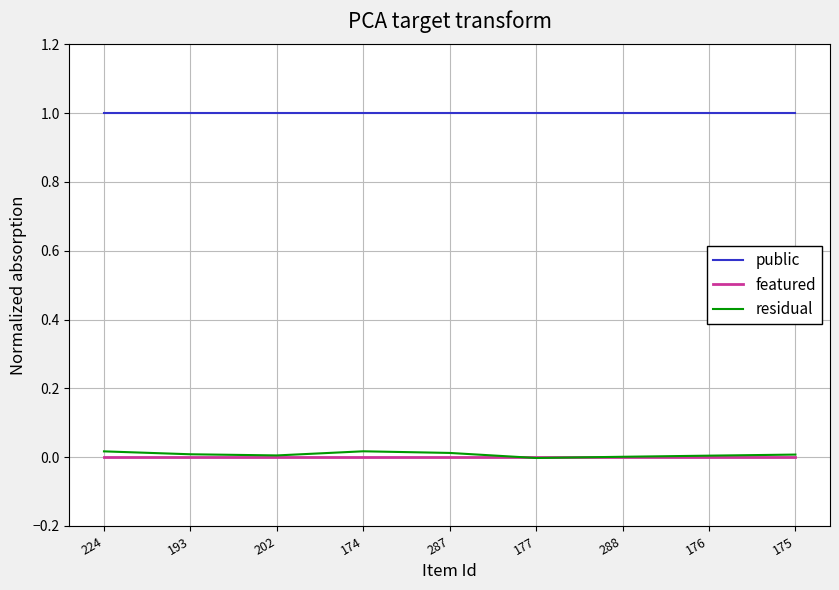

Which series has the widest spread of values?

residual